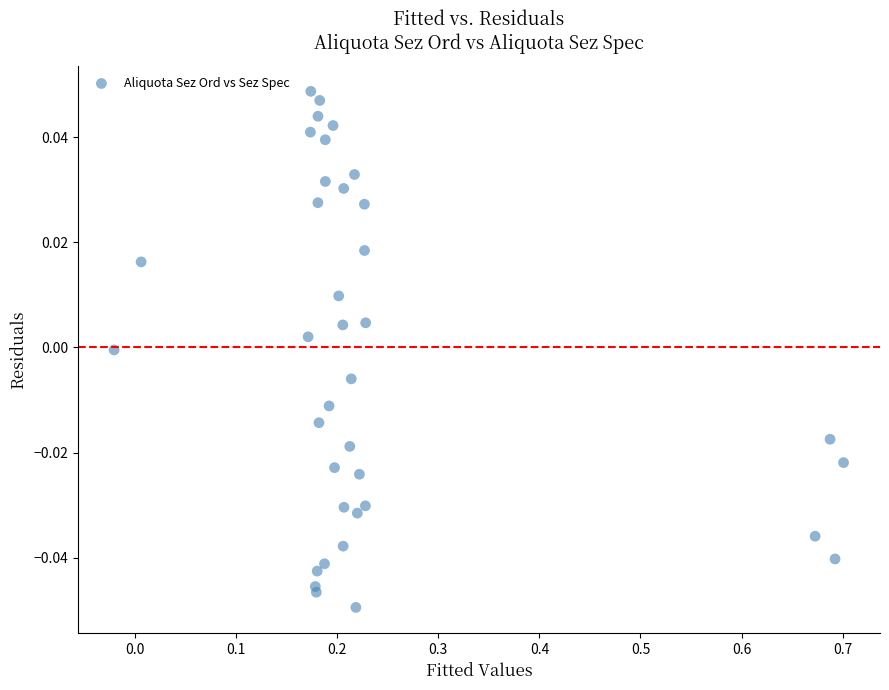

What is the range of X values (max minus min)?

0.7